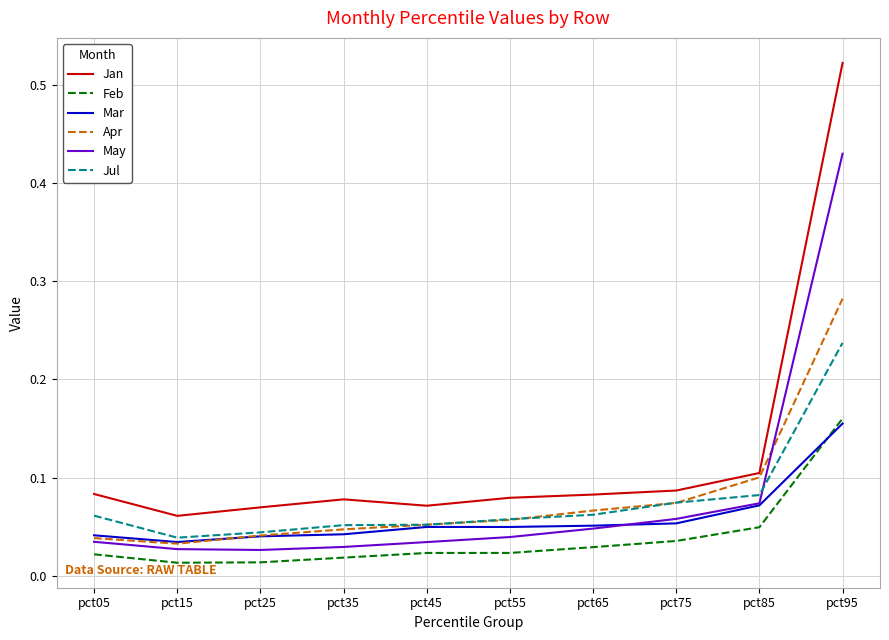

How many lines are shown in the chart?

6